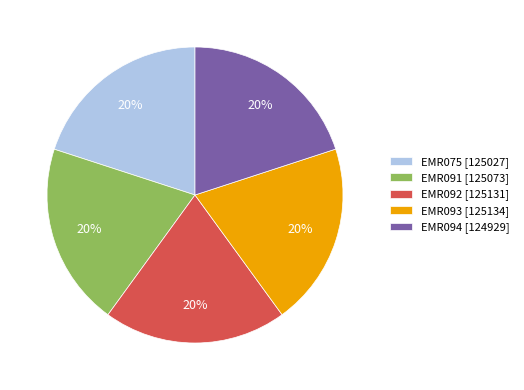

To the nearest percent, what is the combined percentage of EMR094 [124929] and EMR075 [125027]?

40%